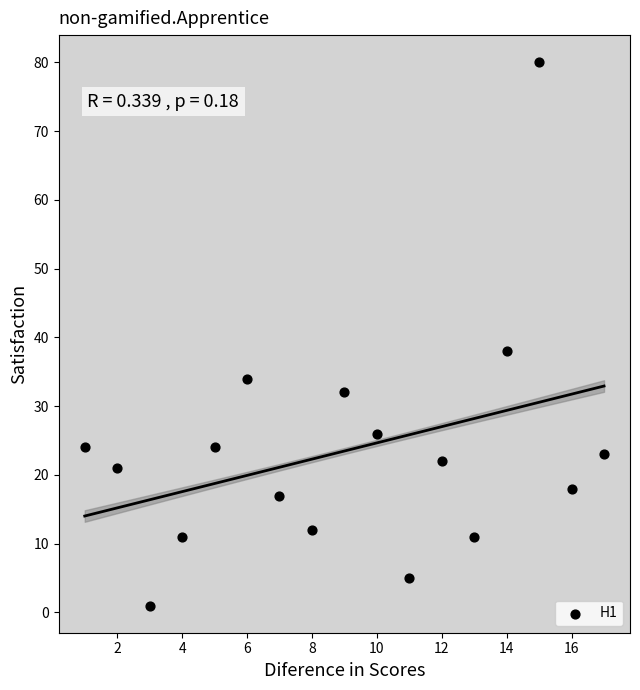

What is the range of X values (max minus min)?

16